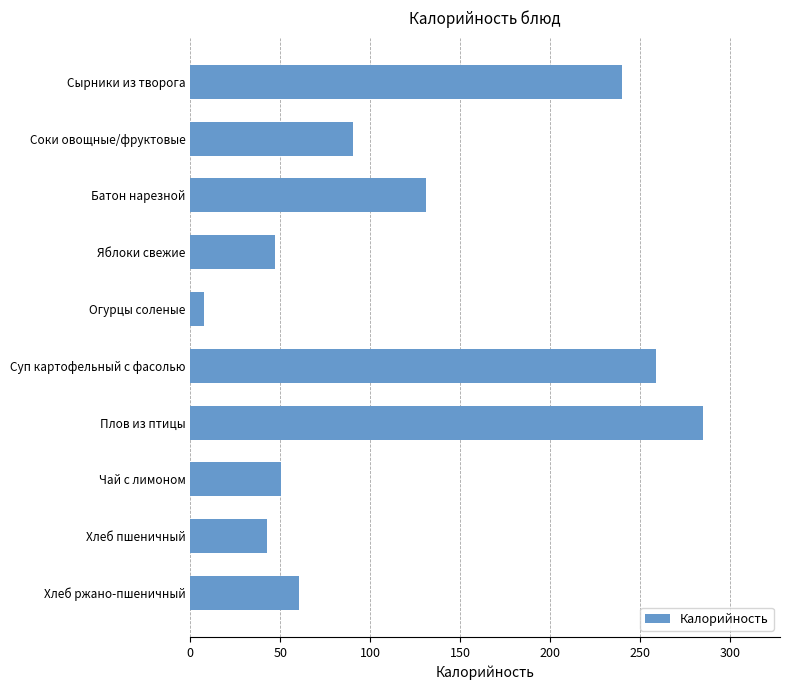

What is the greatest value displayed?

285.0